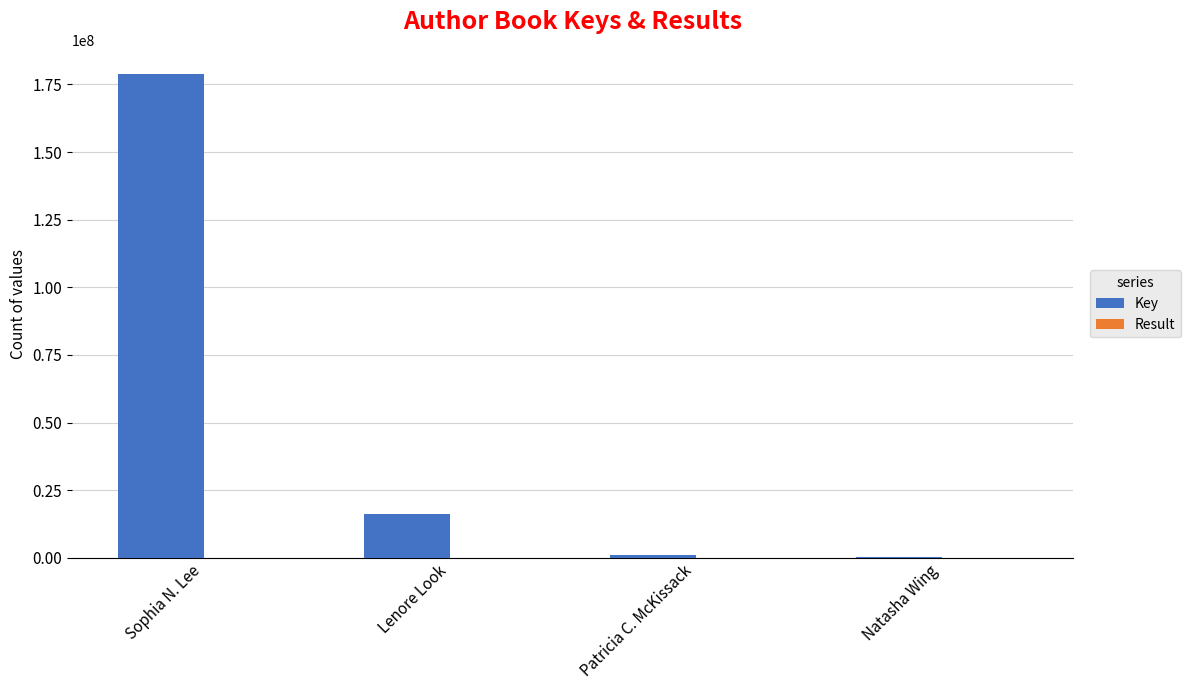

Between Sophia N. Lee and Natasha Wing, which series saw the biggest shift?

Key